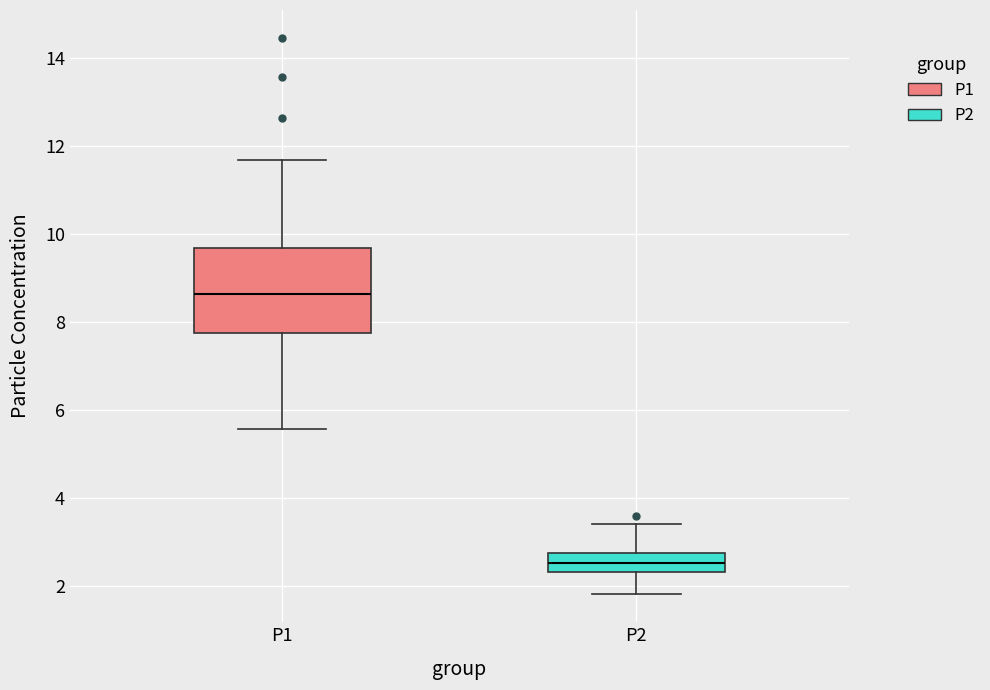

Where does the lower whisker of the box for P1 end on the y-axis? The values are not printed on the chart, so give them approximately, as read against the axis.

5.6